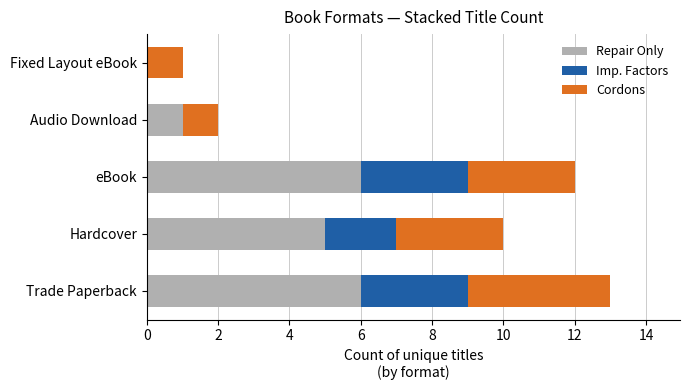

At which category is the sum across all series the highest?

Trade Paperback